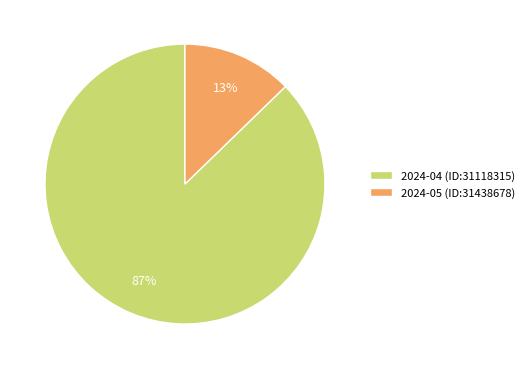

Between 2024-04 (ID:31118315) and 2024-05 (ID:31438678), which is larger?

2024-04 (ID:31118315)